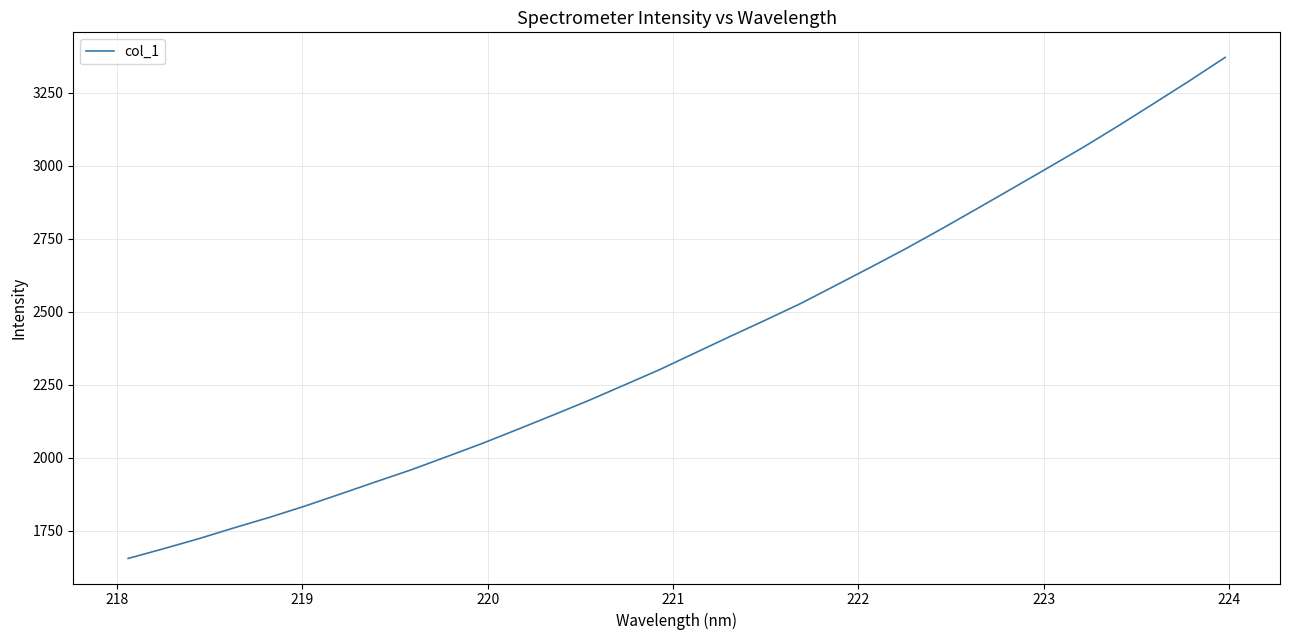

What is the maximum value shown in the chart?

3370.2